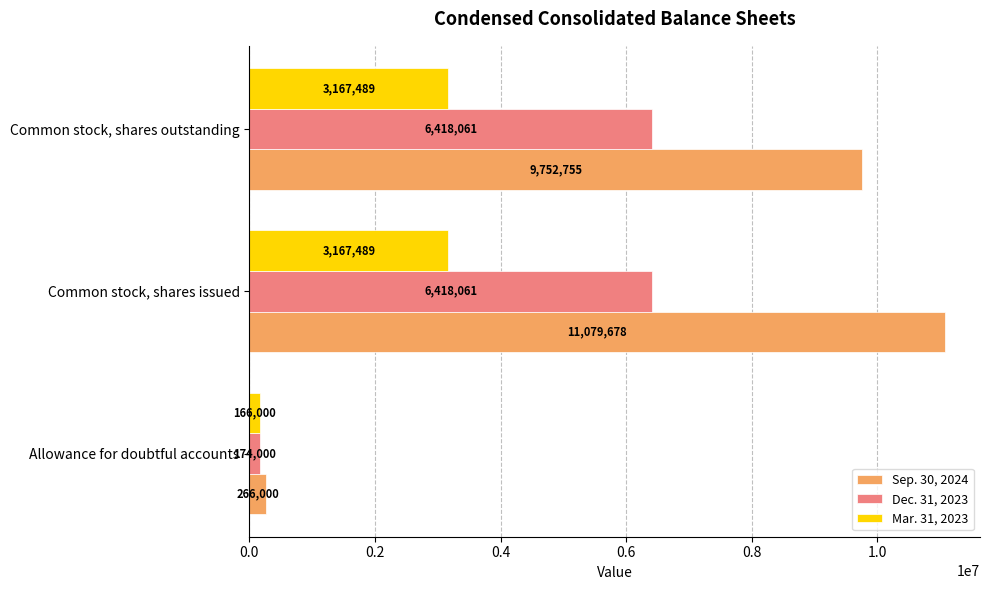

Rank the series by their average value, from lowest to highest.

Mar. 31, 2023, Dec. 31, 2023, Sep. 30, 2024